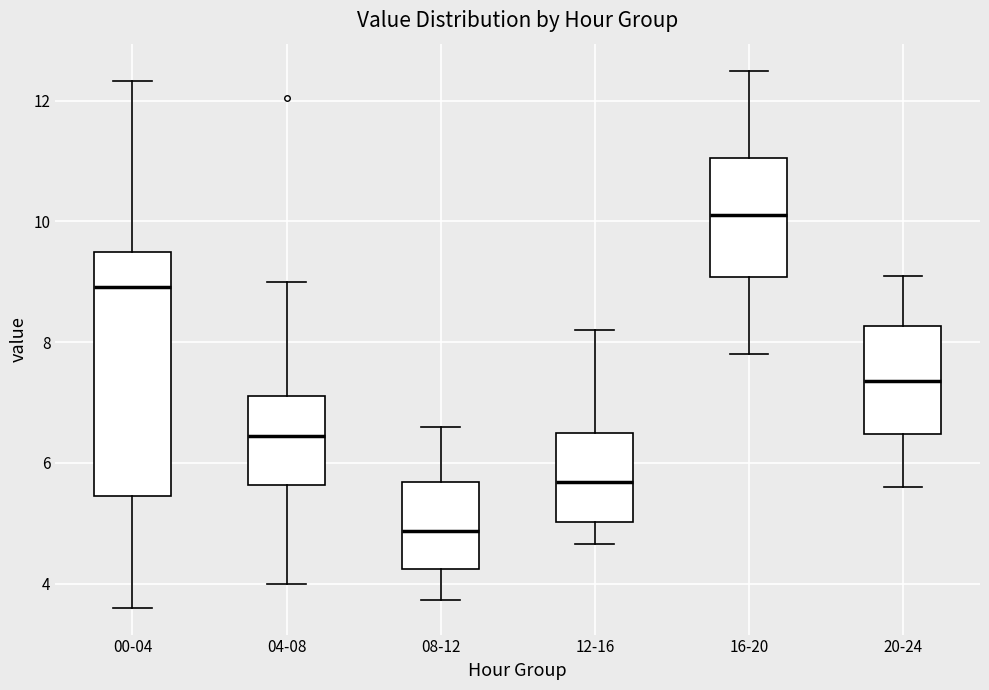

Which box's median line is the highest?

16-20